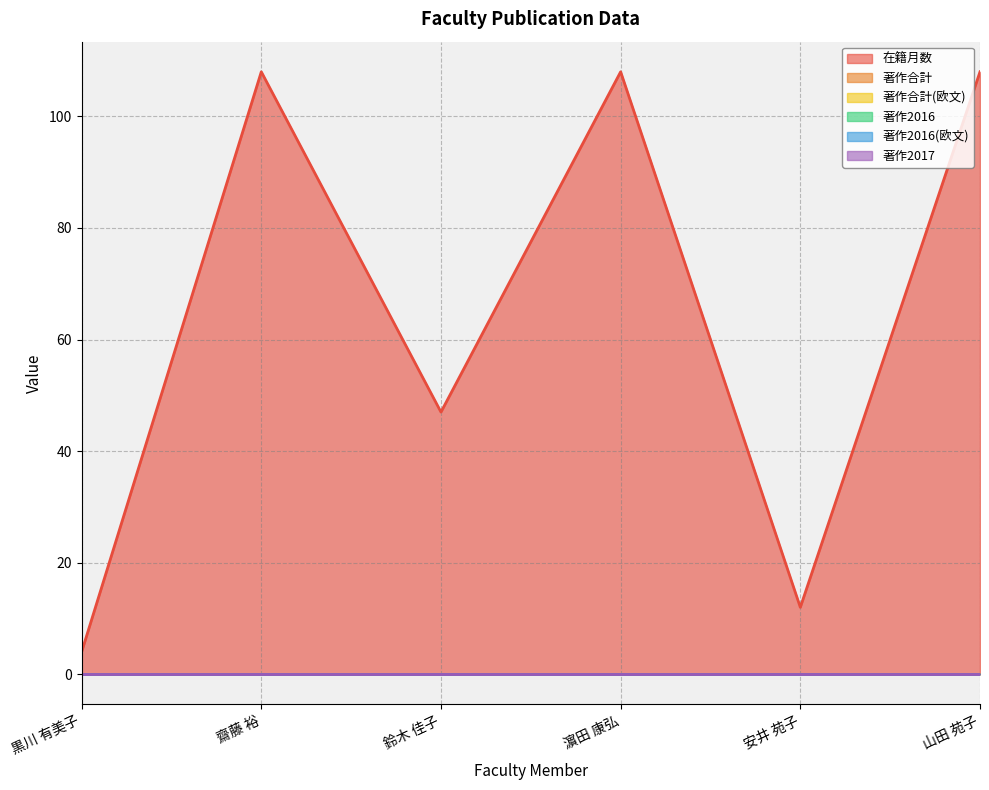

Rank the series by their maximum value, from highest to lowest.

在籍月数, 著作合計, 著作合計(欧文), 著作2016, 著作2016(欧文), 著作2017